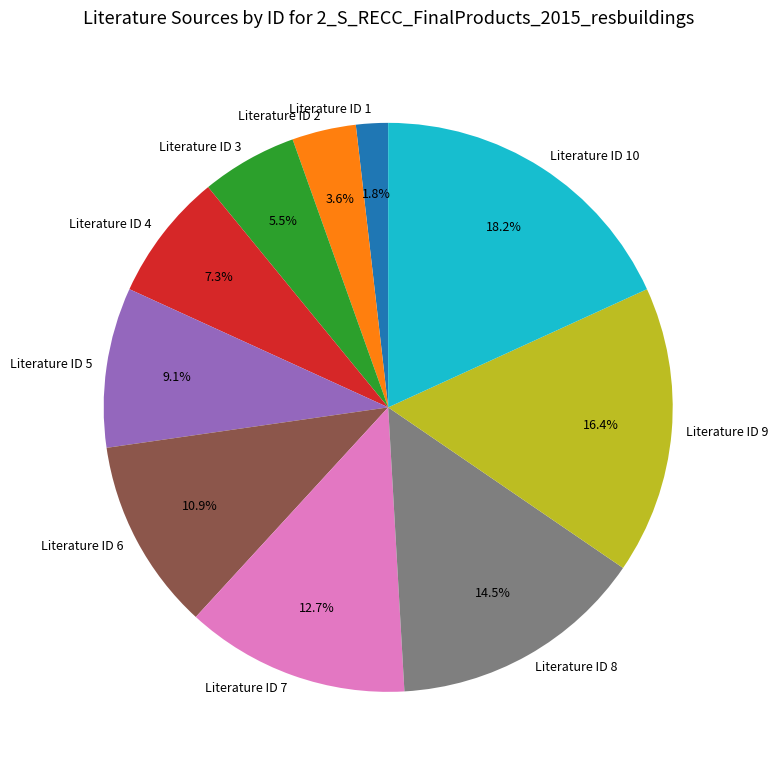

Is there a majority slice in this chart?

No